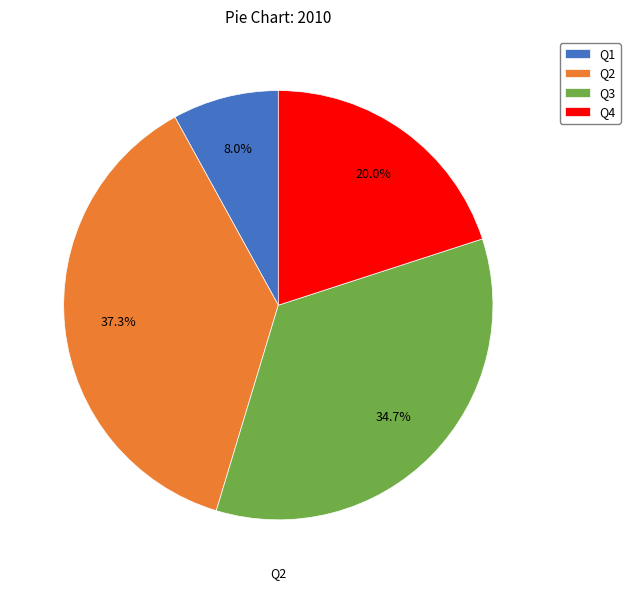

The Q3 slice represents 35% of the pie. True or false?

True